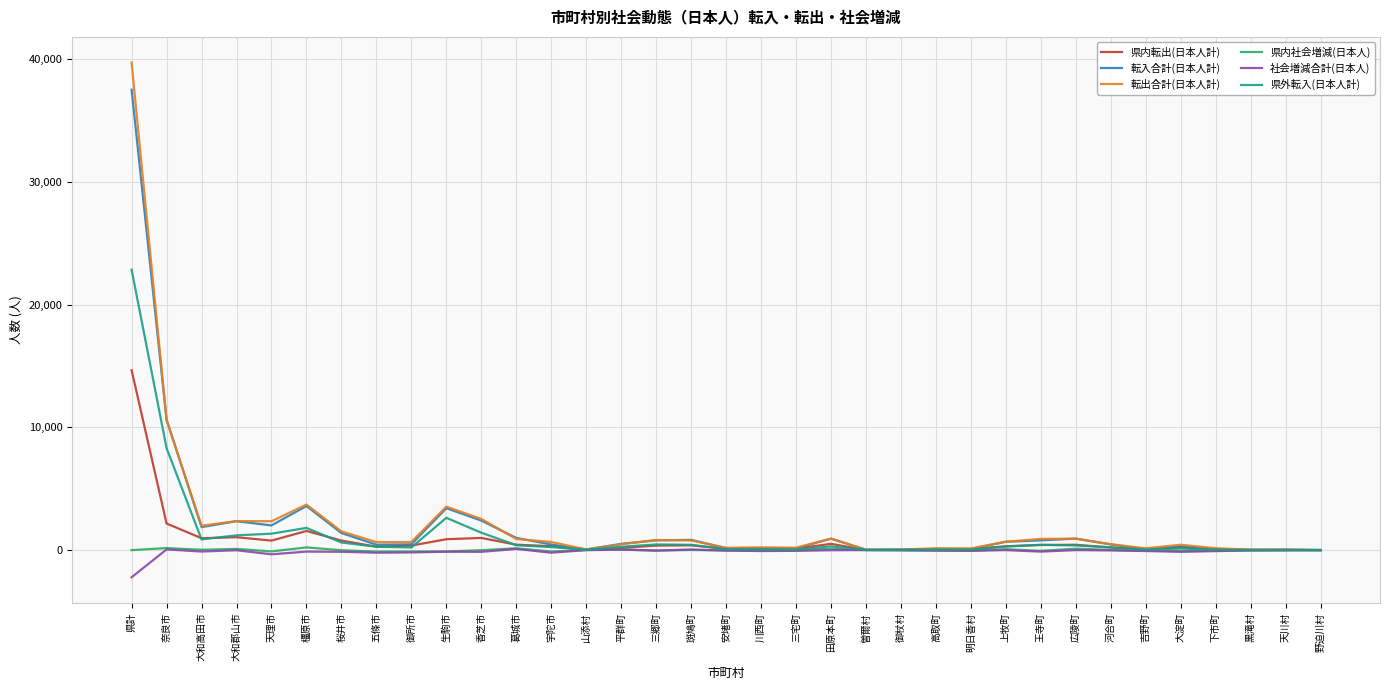

What are all the series names shown in the legend?

県内転出(日本人計), 転入合計(日本人計), 転出合計(日本人計), 県内社会増減(日本人), 社会増減合計(日本人), 県外転入(日本人計)